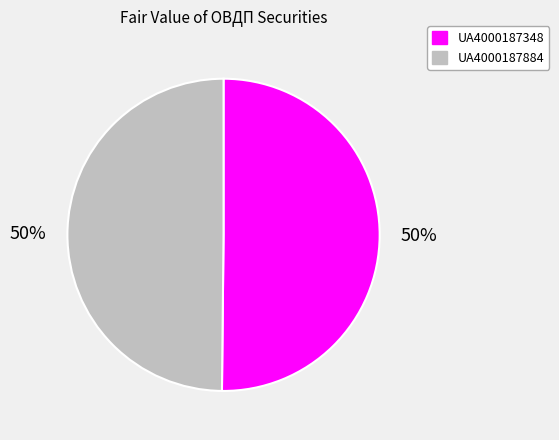

How many slices are in this pie chart?

2